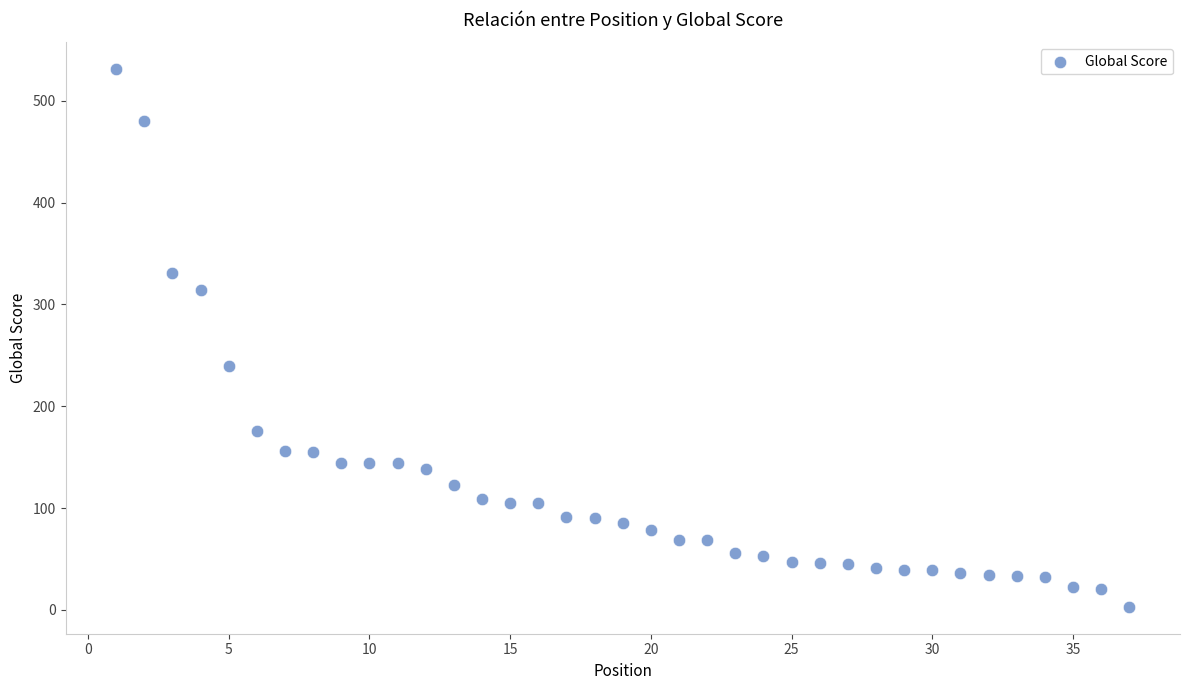

What Y value in the scatter plot is closest to 267?

240